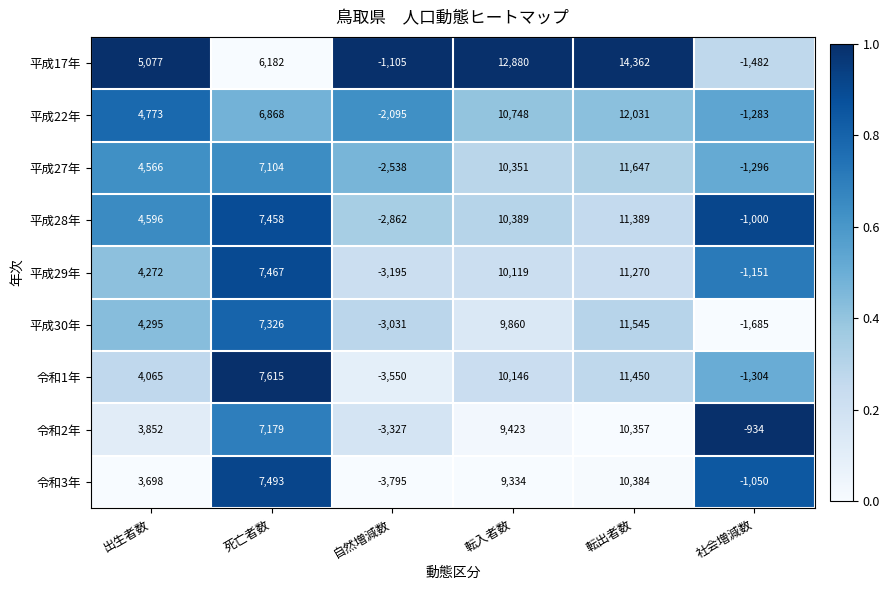

Which series changed the most between 転入者数 and 社会増減数?

平成17年